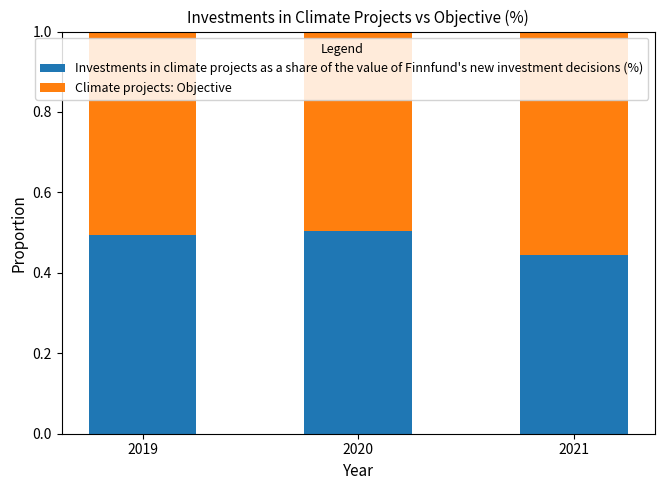

What is the total value across all series at 2021?

1.0